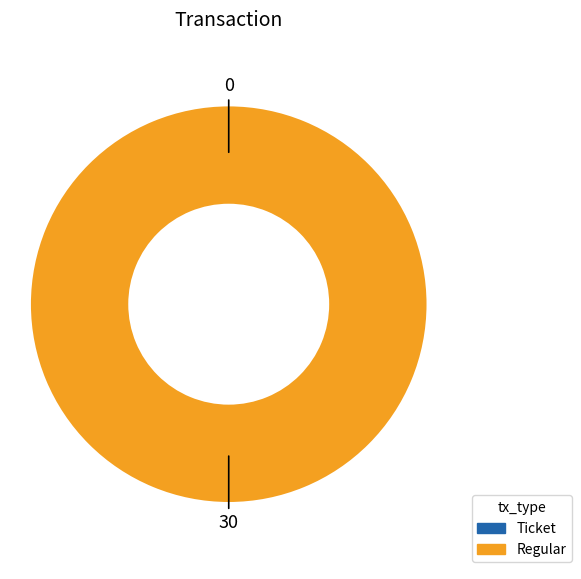

Does Regular represent more than half of the total?

Yes